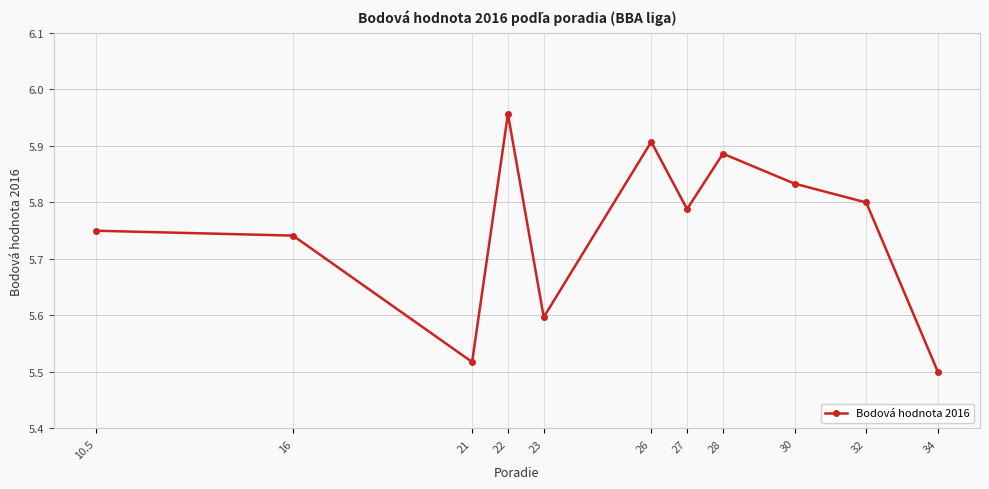

What is the difference between the maximum and minimum values?

0.5